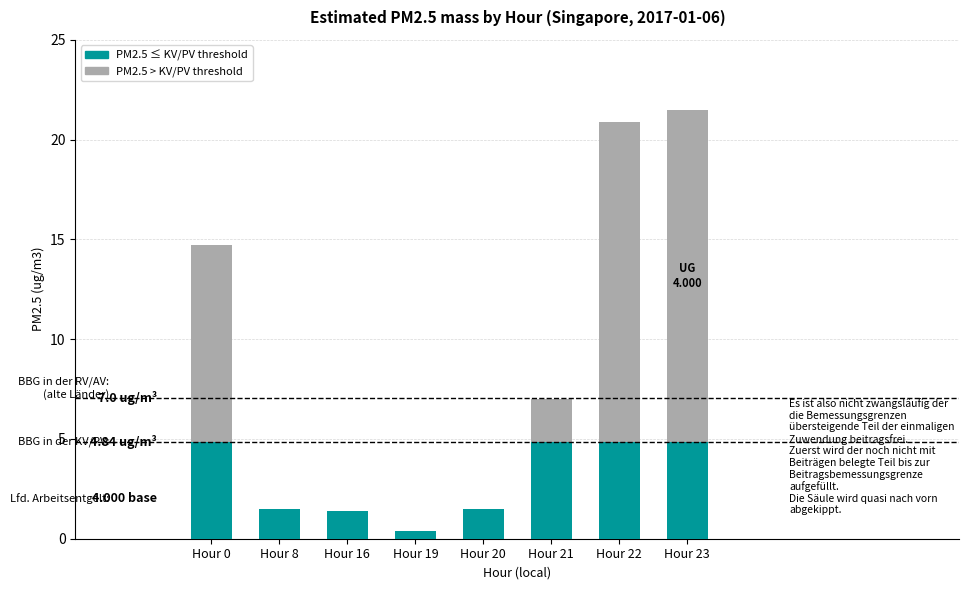

At which category does the chart reach its peak across all series?

23